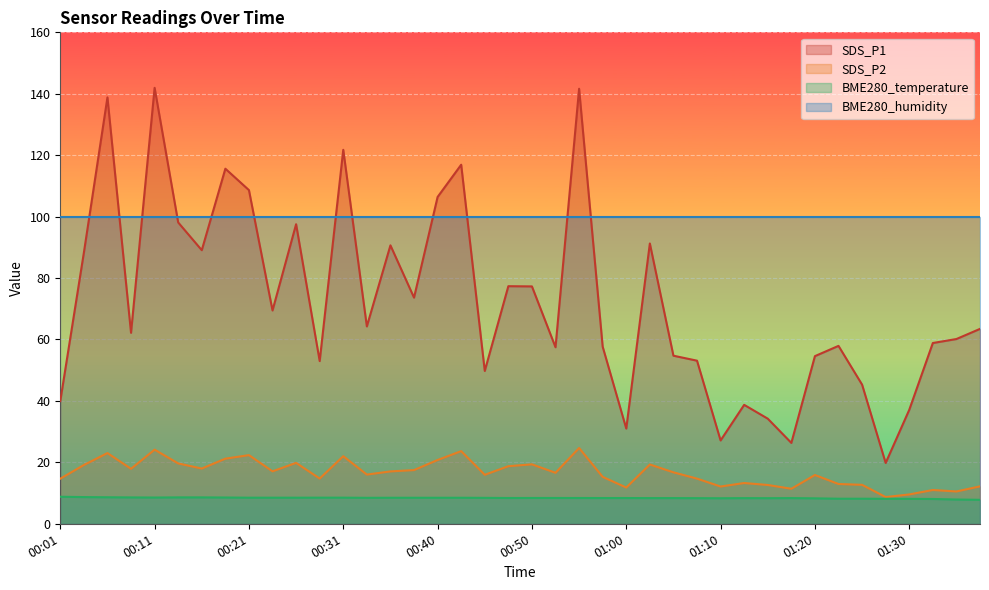

Which category has the lowest value in the SDS_P2 series?

01:27